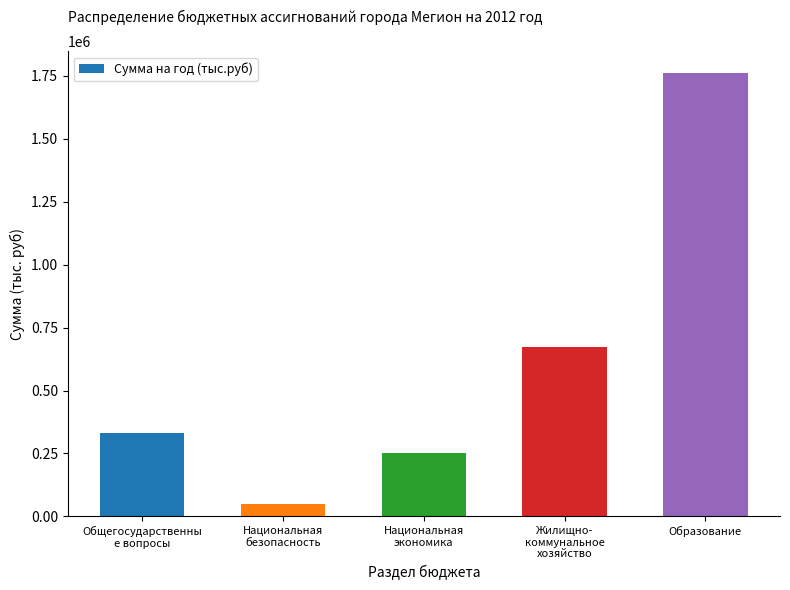

What is the minimum value shown in the chart?

47442.9